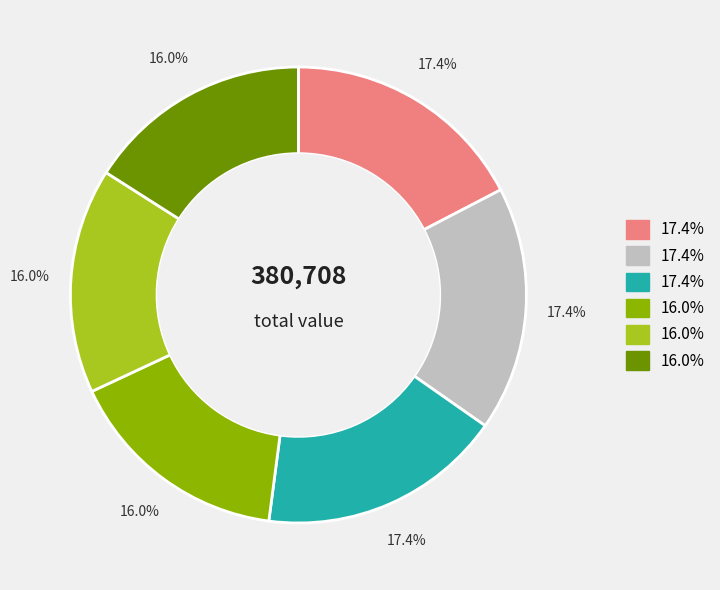

To the nearest percent, what is the difference between the largest and smallest slice percentages?

1%